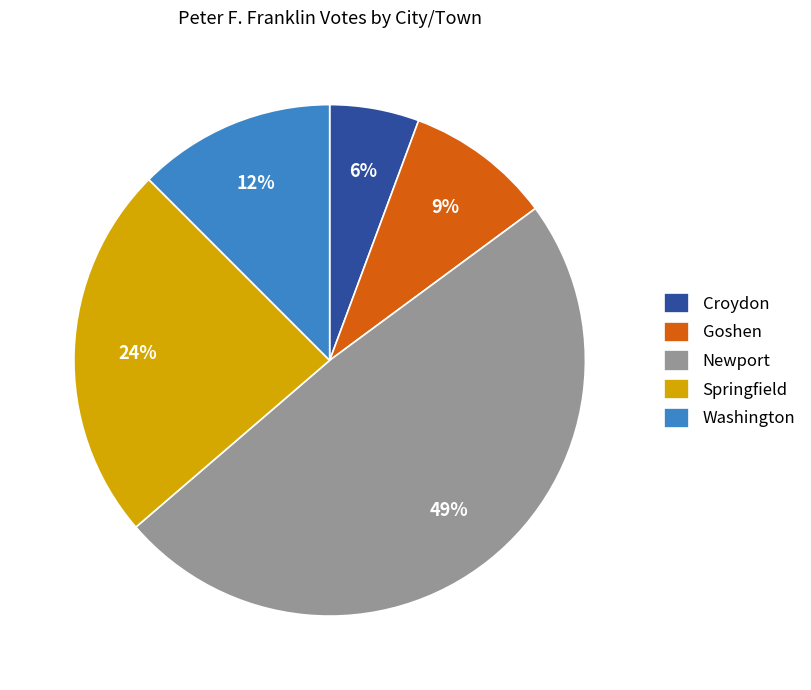

To the nearest percent, what portion does Goshen represent?

9%